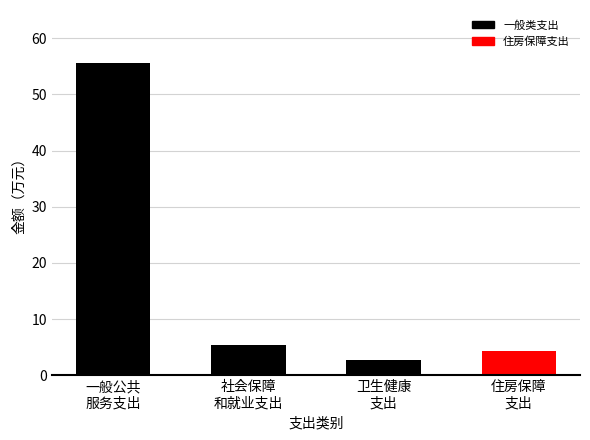

What is the approximate value at 一般公共
服务支出?

55.6